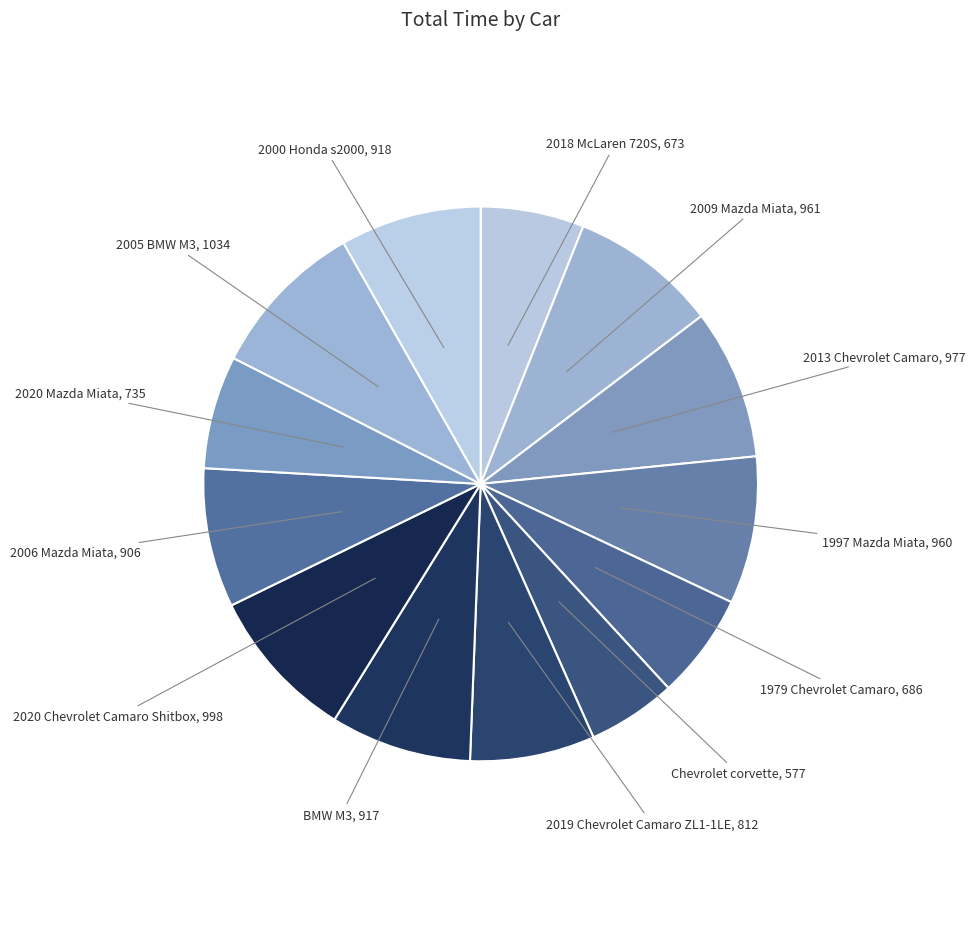

Is the sum of 2000 Honda s2000 and 2009 Mazda Miata greater than half?

No